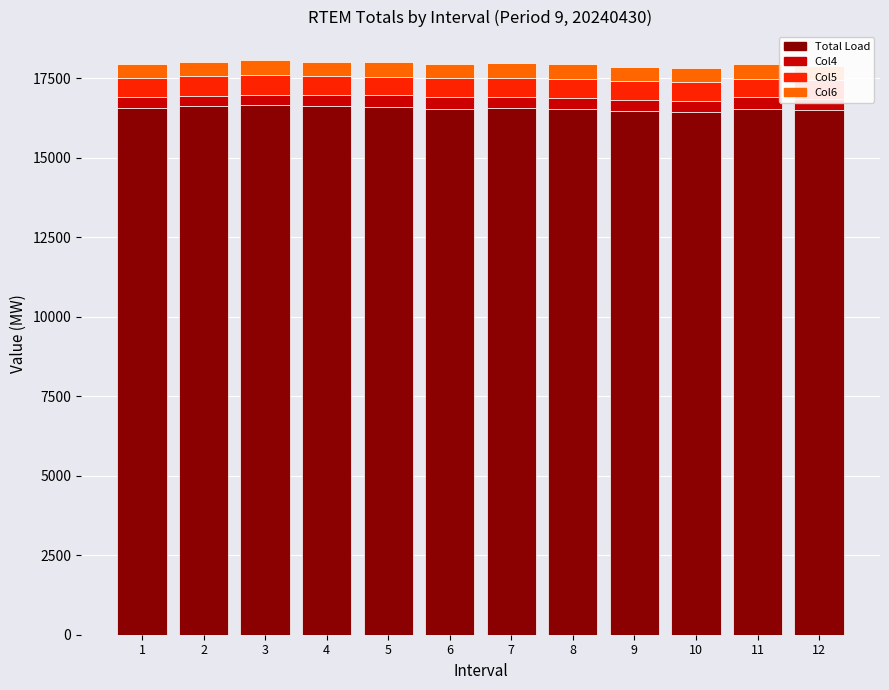

What is the sum of the Col6 values at 6 and 1?

900.0